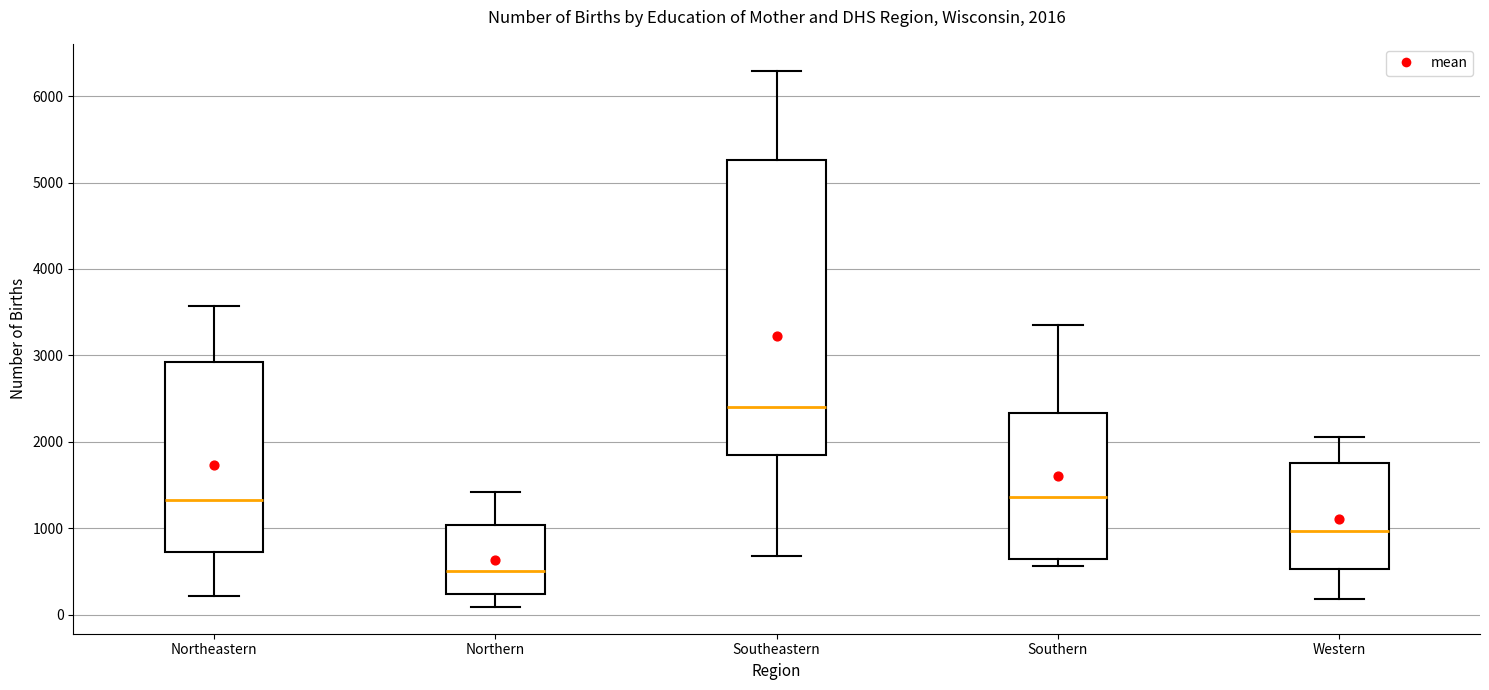

Which box is the tallest, from its lower edge to its upper edge?

Southeastern